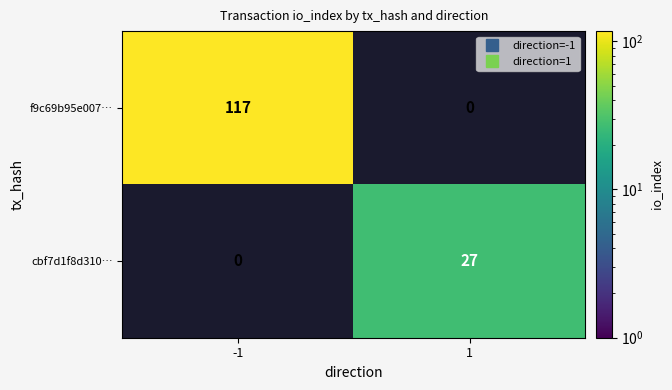

Which series has the largest range (max minus min)?

f9c69b95e007…